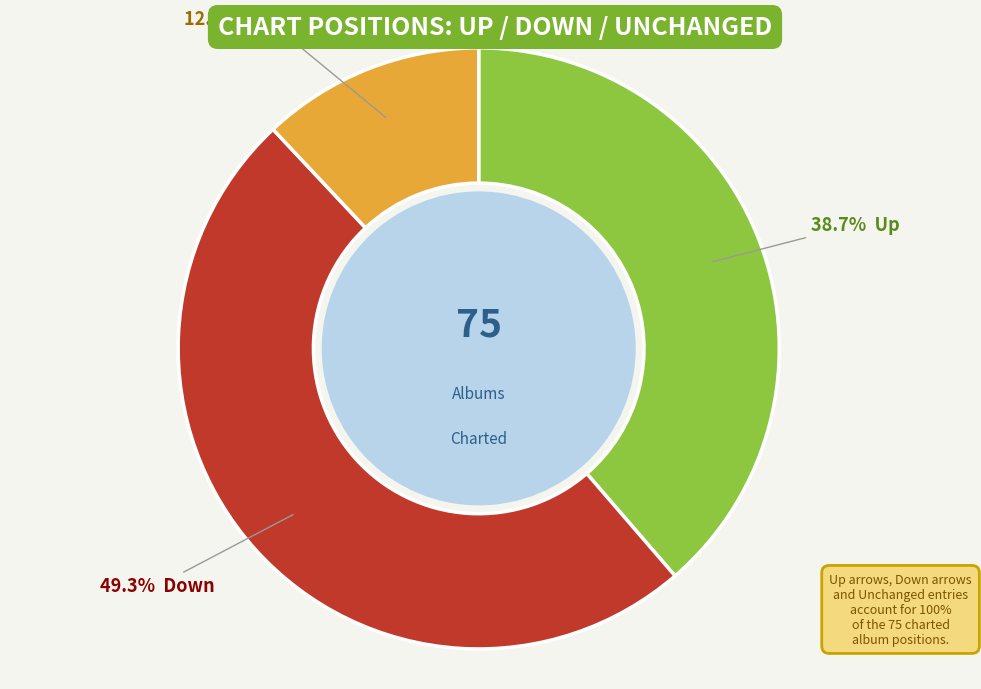

Is there any slice that represents more than half of the pie?

No